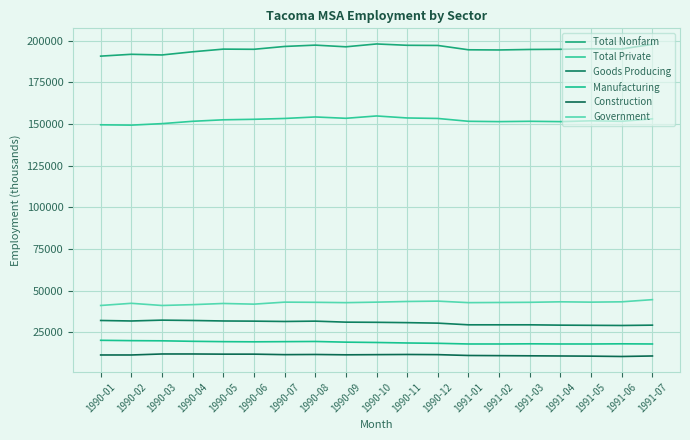

Read the Total Private value at 1990-01, to the nearest 100.

149600